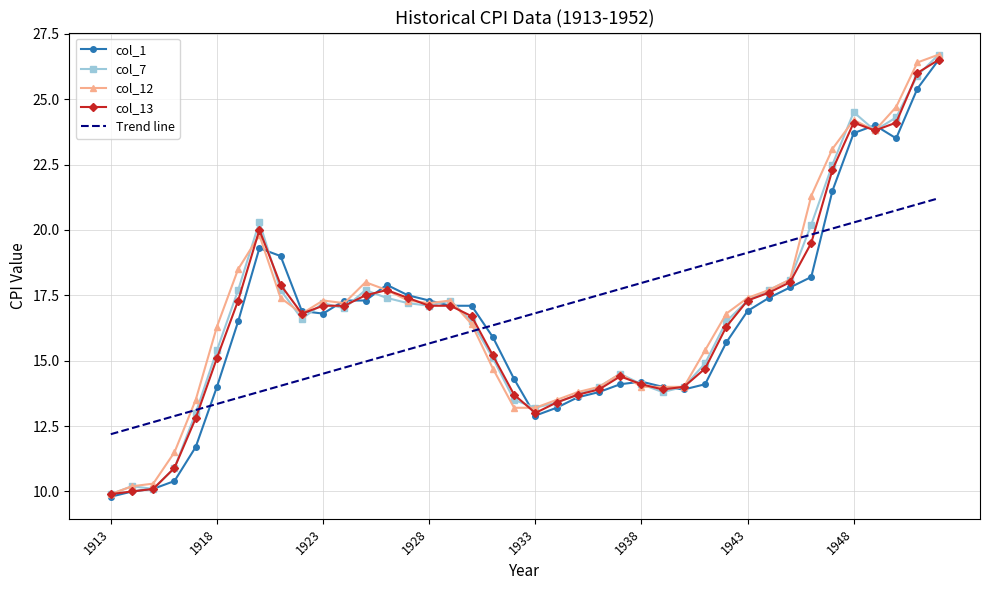

Which series has the largest range (max minus min)?

col_7